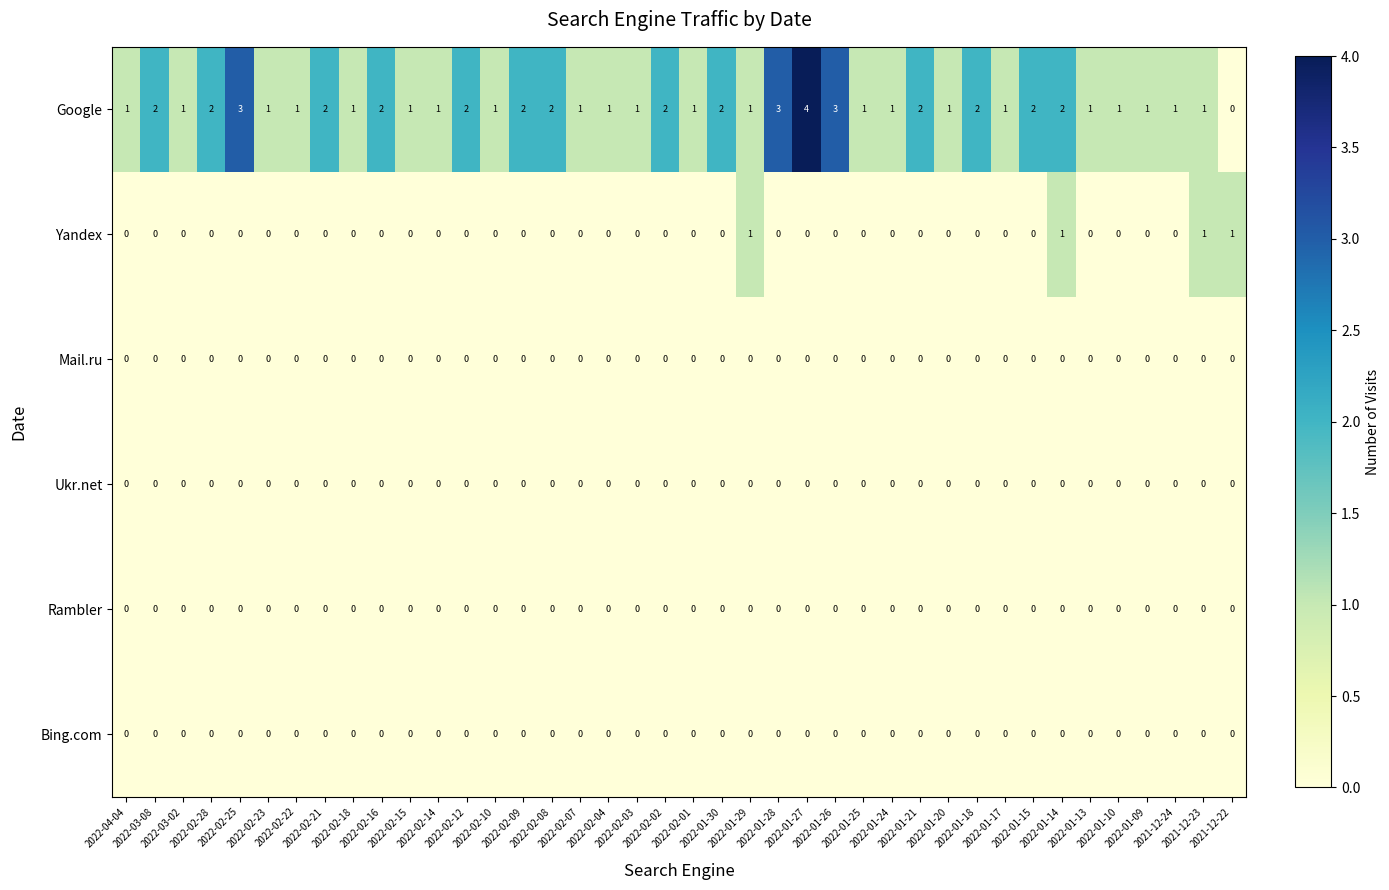

At which category is the sum across all series the highest?

2022-01-27